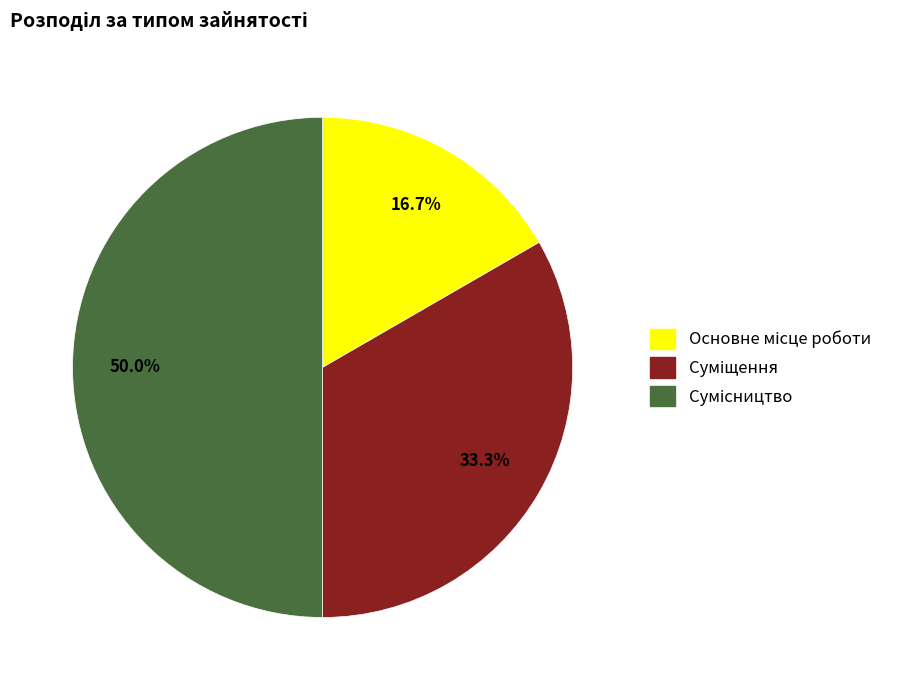

How many slices are in this pie chart?

3